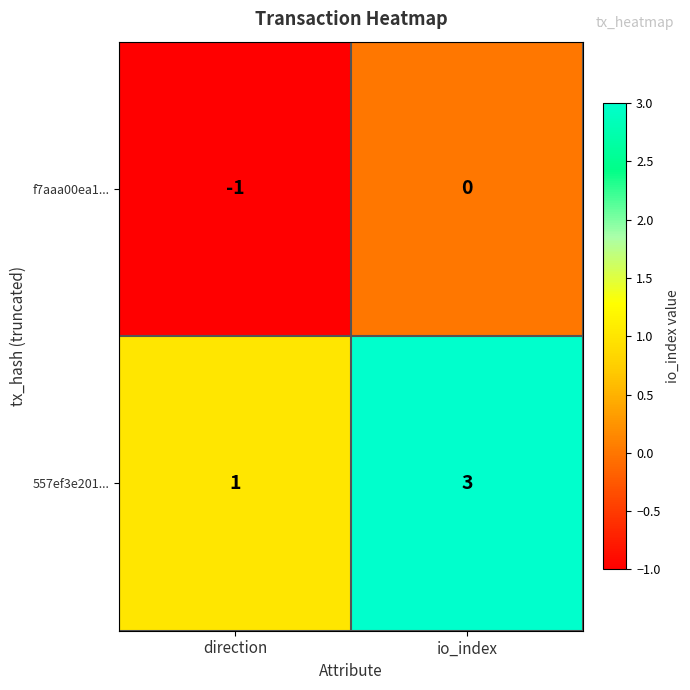

What is the greatest value displayed?

3